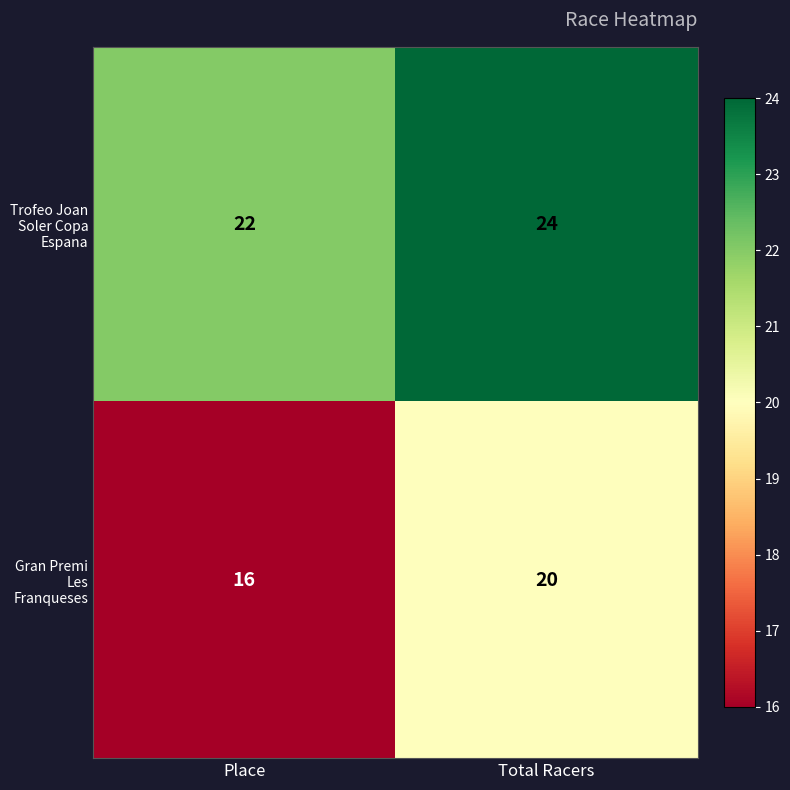

What is the sum of the Gran Premi Les Franqueses values at Total Racers and Place?

36